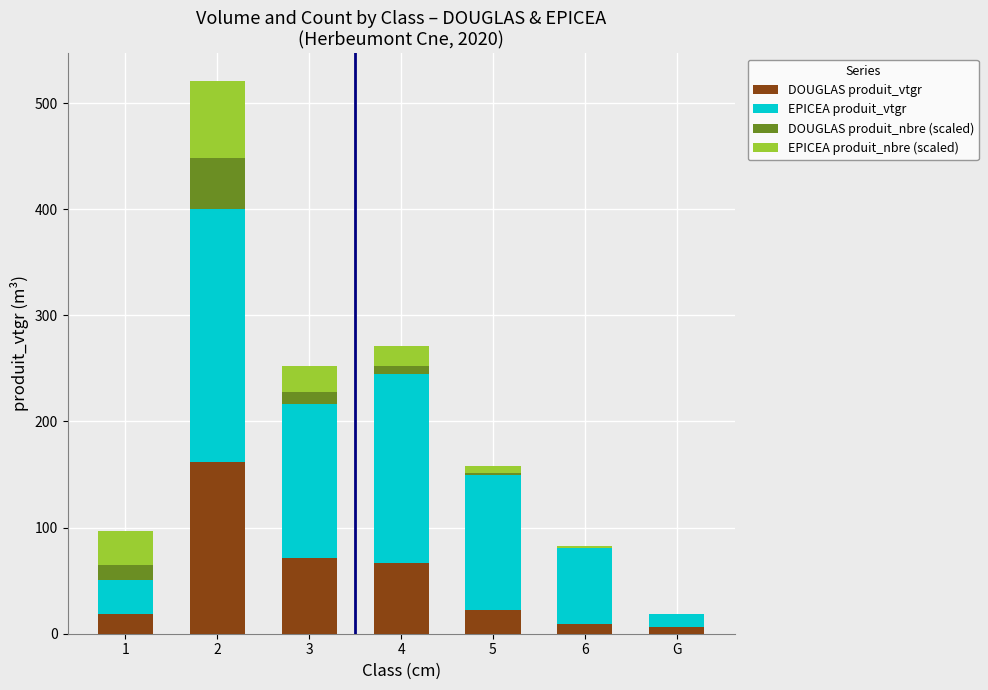

What are all the series names shown in the legend?

DOUGLAS produit_vtgr, EPICEA produit_vtgr, DOUGLAS produit_nbre (scaled), EPICEA produit_nbre (scaled)